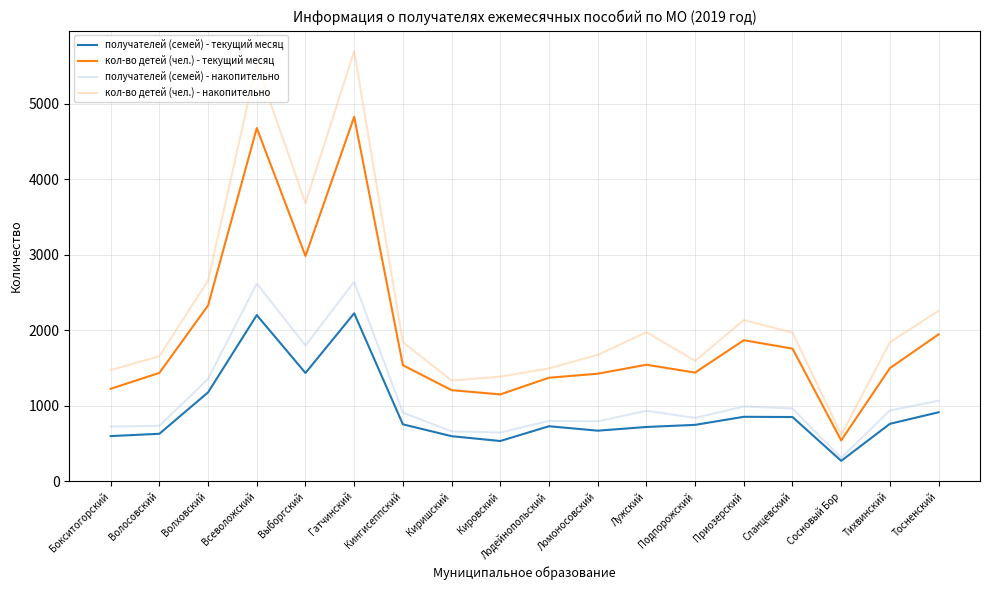

What is the difference between the maximum and second lowest values in the получателей (семей) - накопительно series?

1999